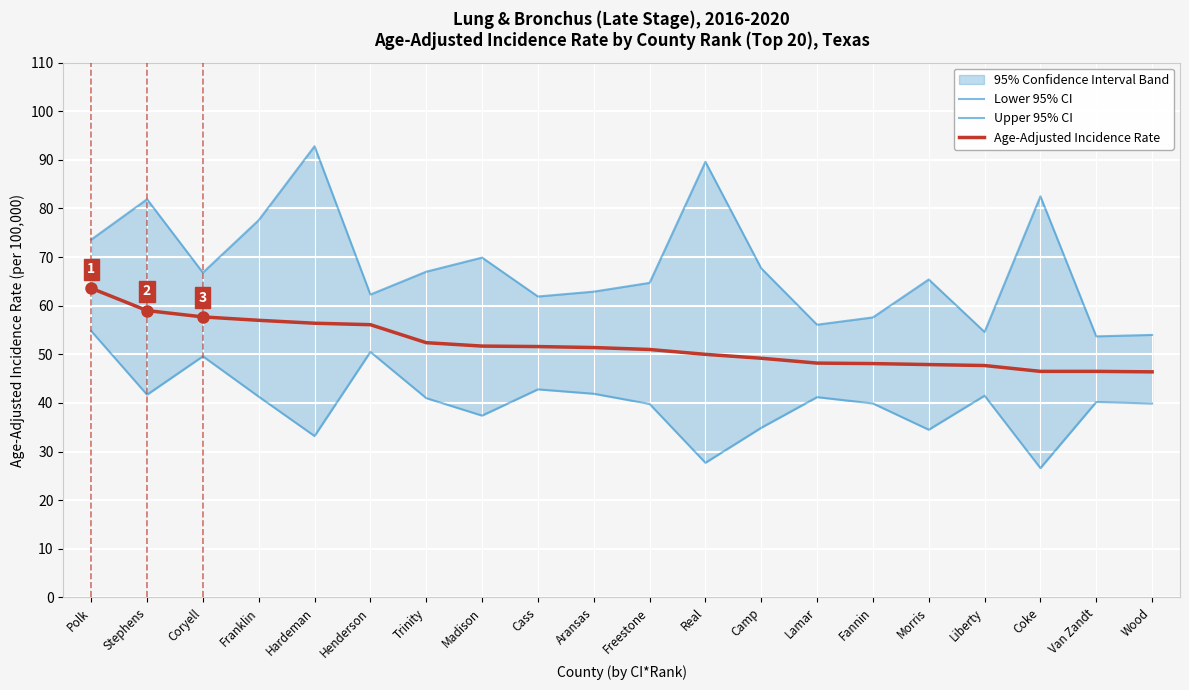

Which category has the highest value in the Upper 95% CI series?

Hardeman